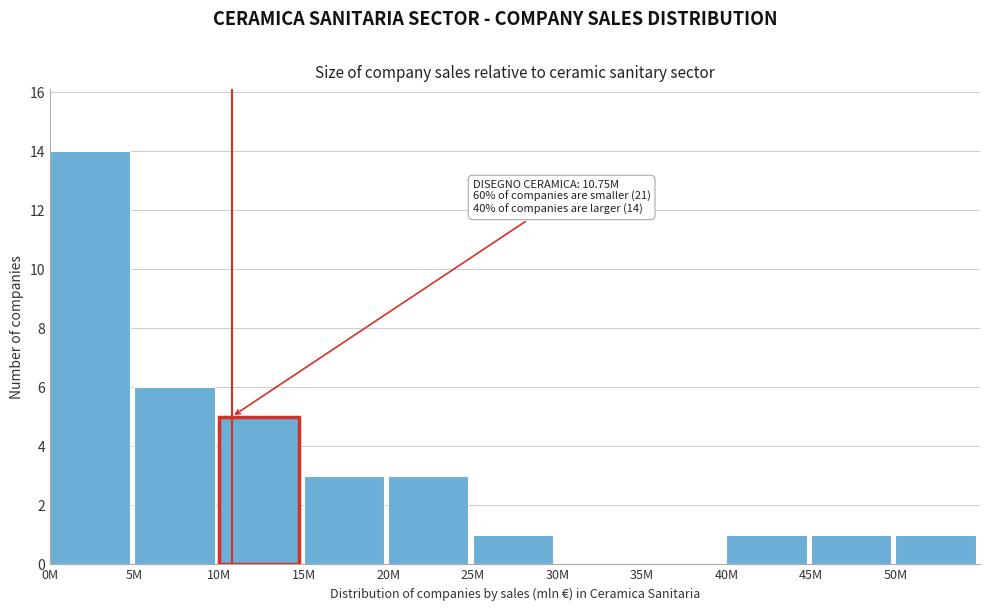

Reading left to right, list all the values displayed in this chart.

0M=14	5M=6	10M=5	15M=3	20M=3	25M=1	30M=0	35M=0	40M=1	45M=1	50M=1